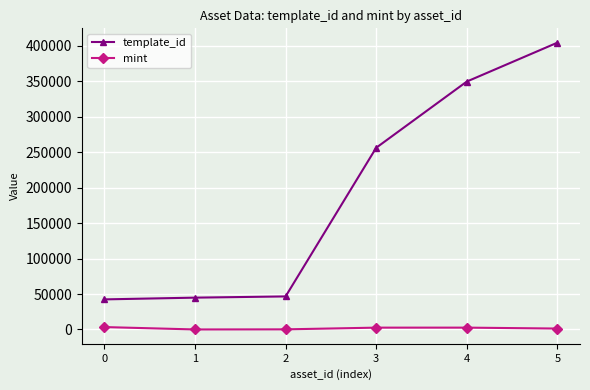

What is the sum of the mint values at 1 and 2?

194